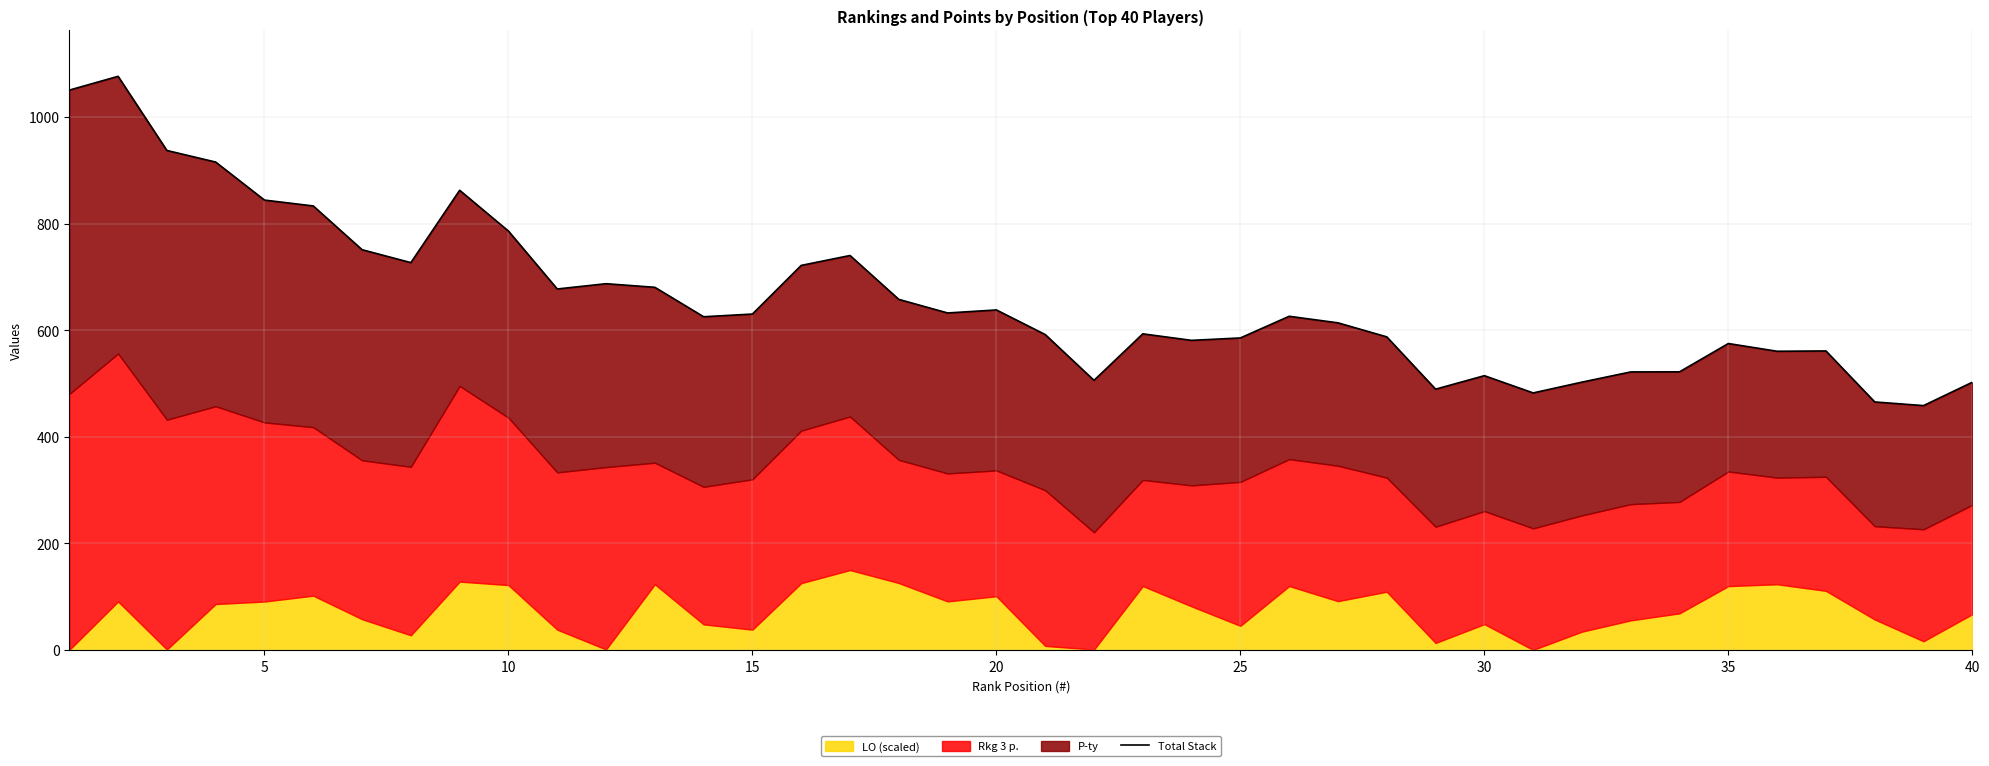

What is the average value?

657.7